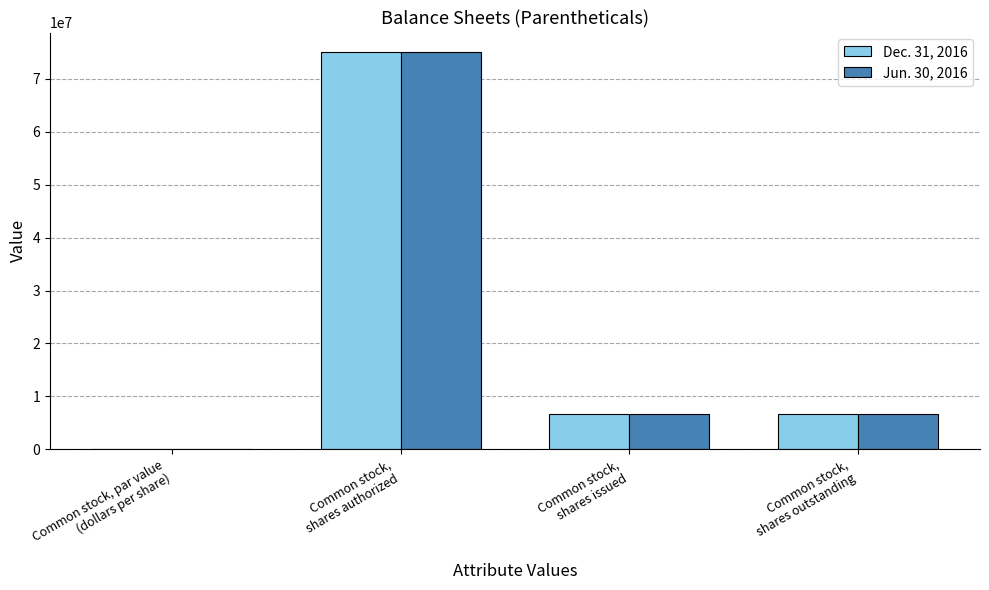

Are the bars horizontal?

No